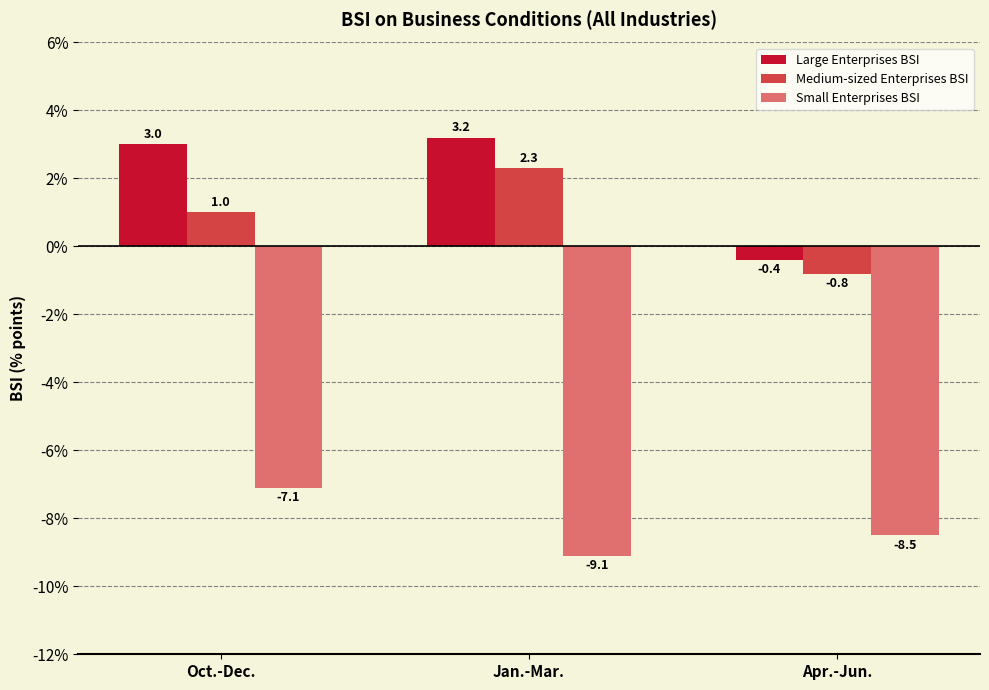

Count the number of categories in the chart.

3